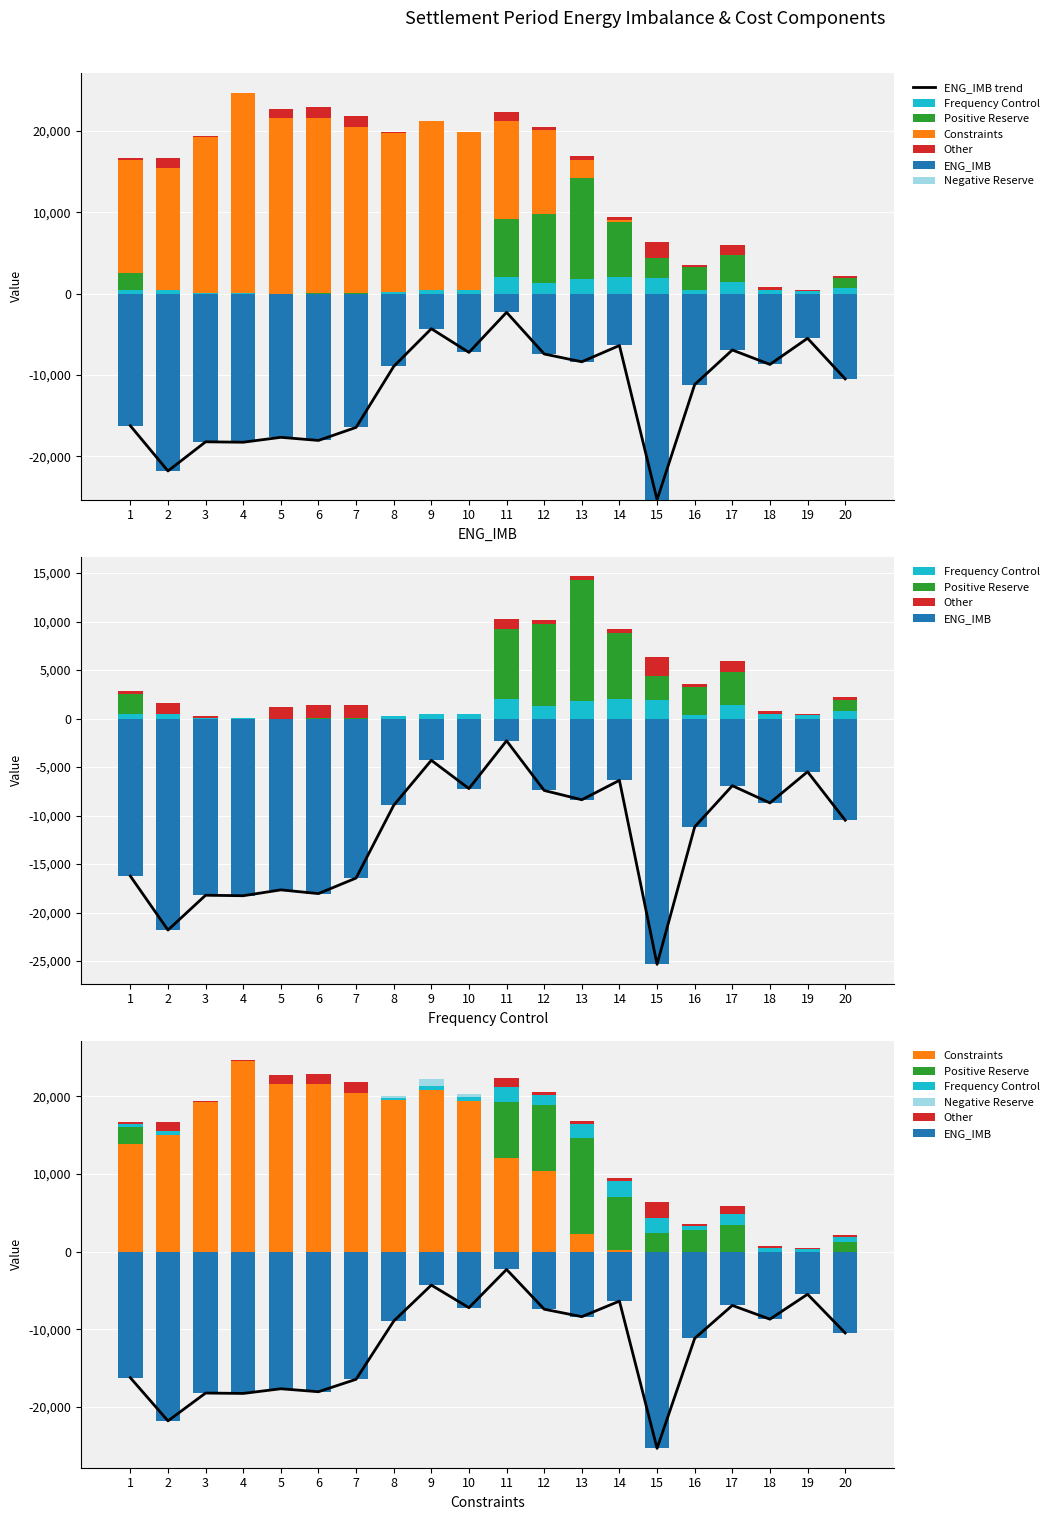

What is the sum of the Other values at 18 and 19?

360.1